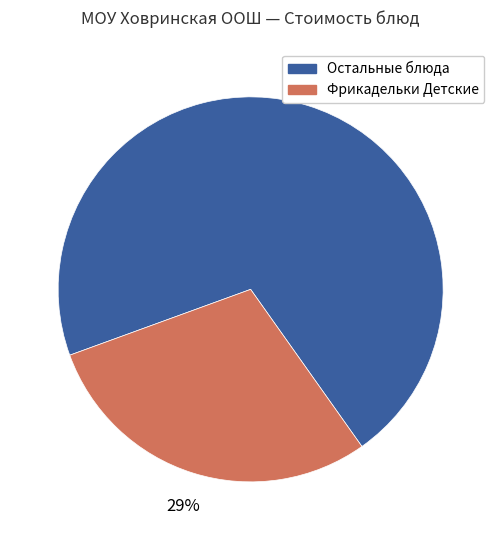

True or false: Фрикадельки Детские accounts for 16% of the total.

False